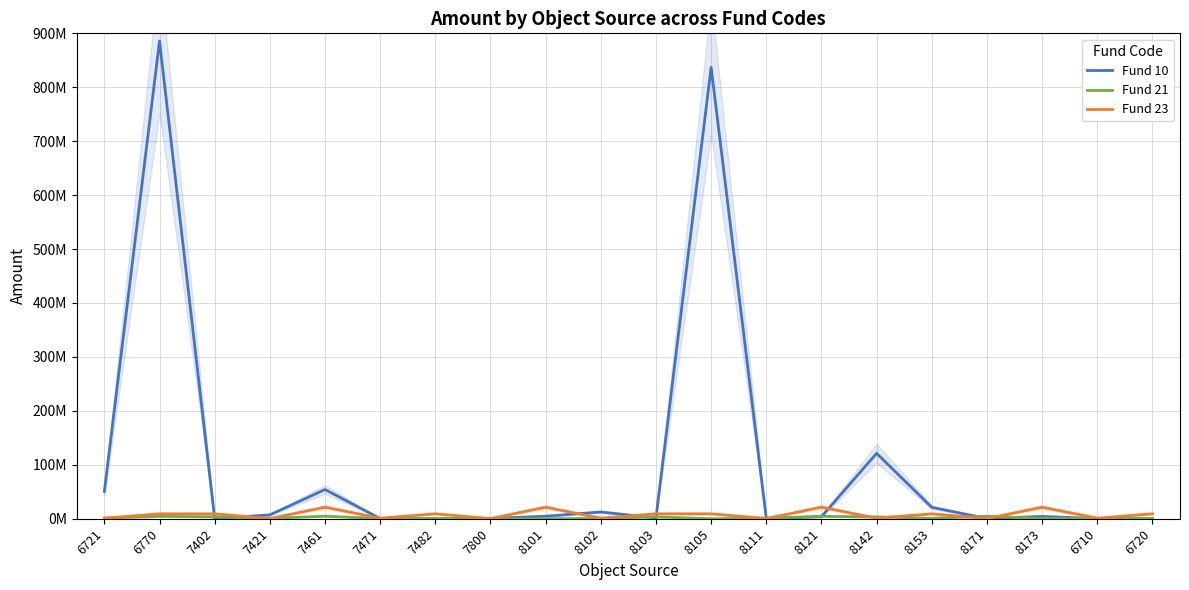

What is the value of the Fund 23 point at the 18th from the left?

21426101